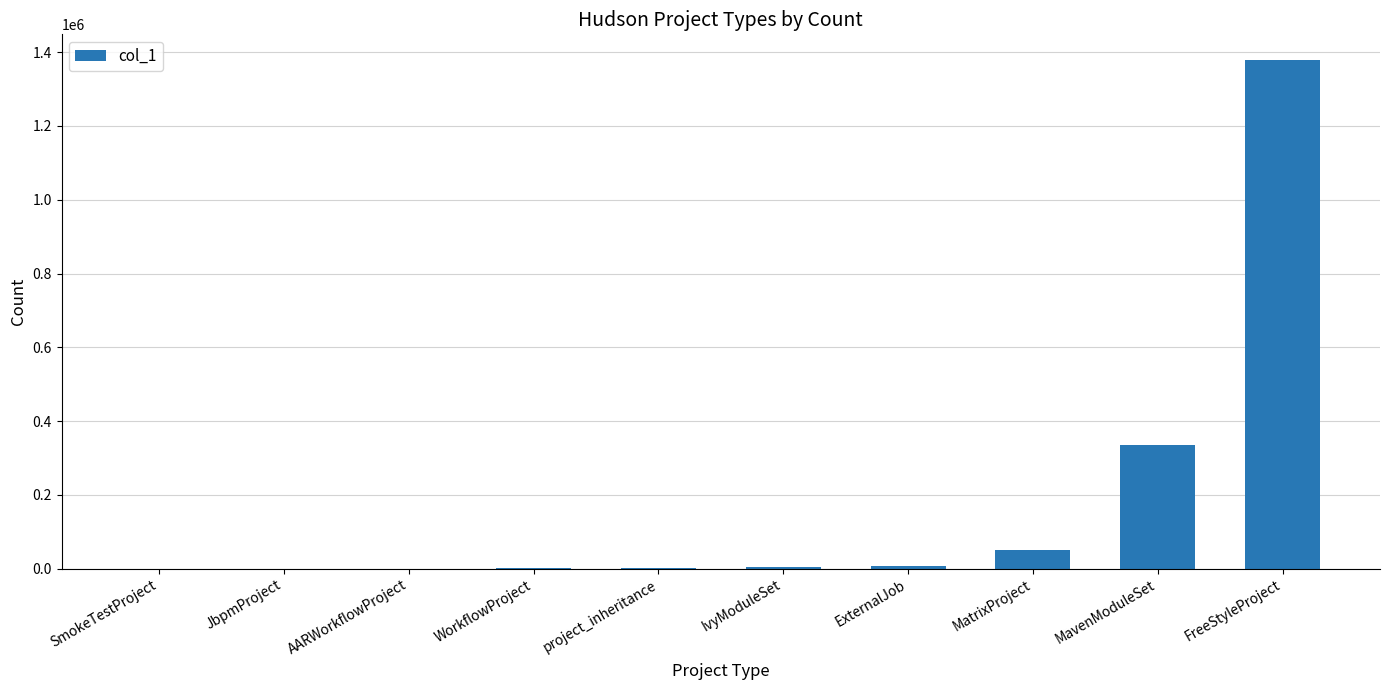

What is the change in value from SmokeTestProject to WorkflowProject?

+143